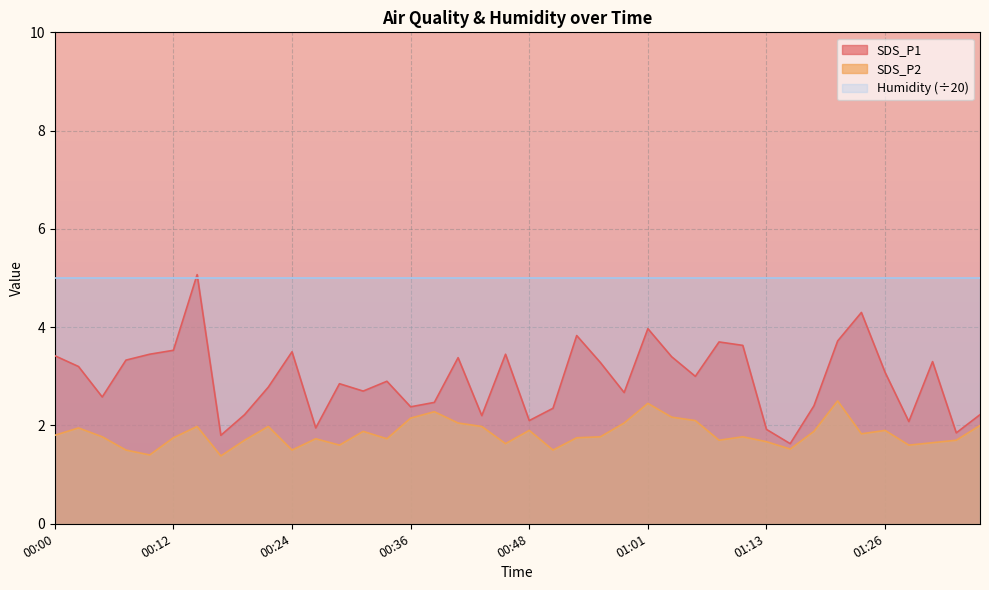

List the series in order of their overall mean, highest first.

Humidity (÷20), SDS_P1, SDS_P2